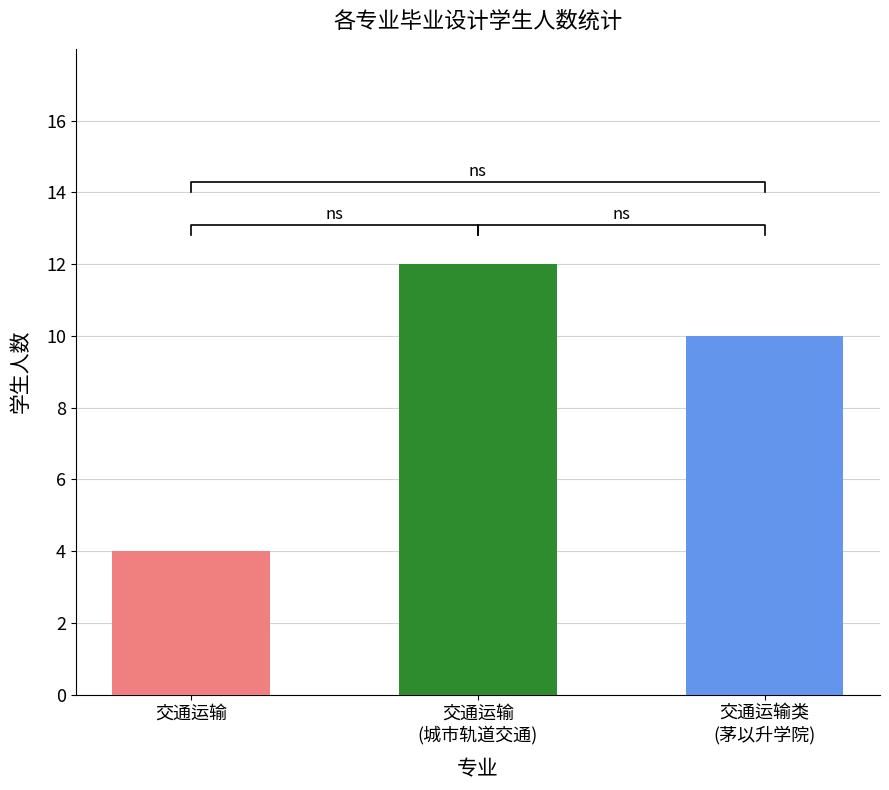

What value does the data have at 交通运输
(城市轨道交通)?

12